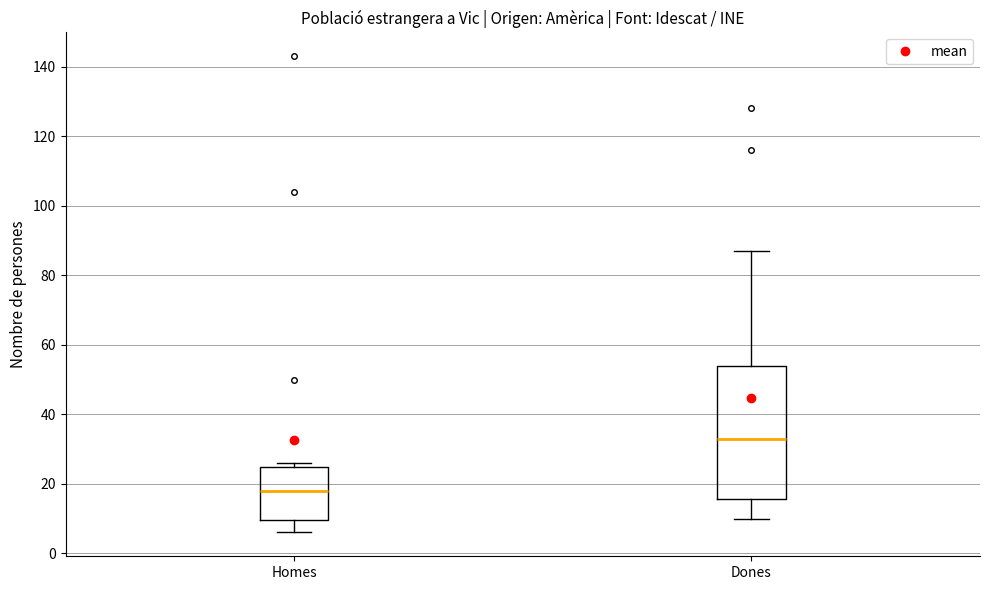

Comparing the boxes themselves (not the whiskers), which one is the tallest?

Dones